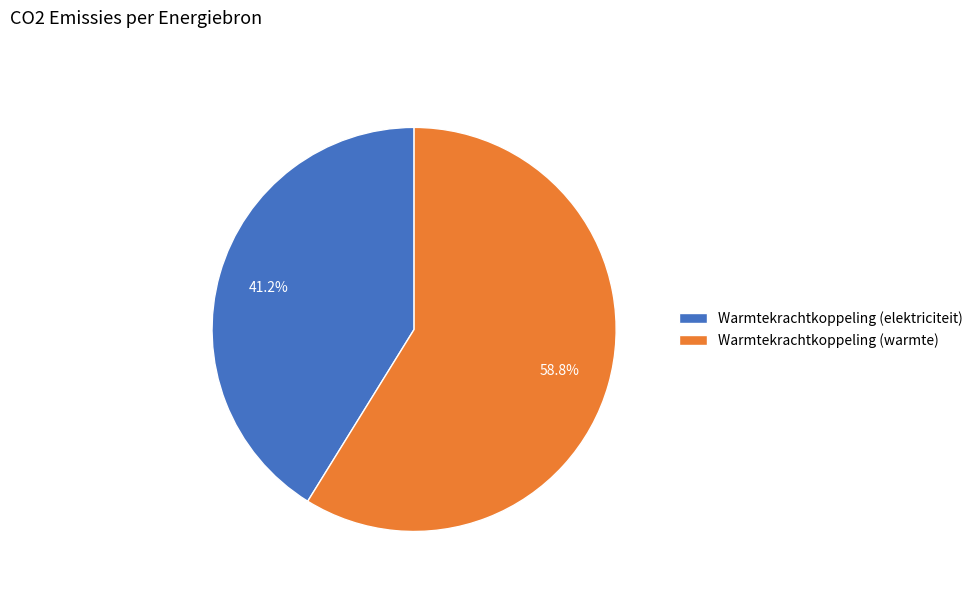

Which category has the smallest portion of the pie?

Warmtekrachtkoppeling (elektriciteit)